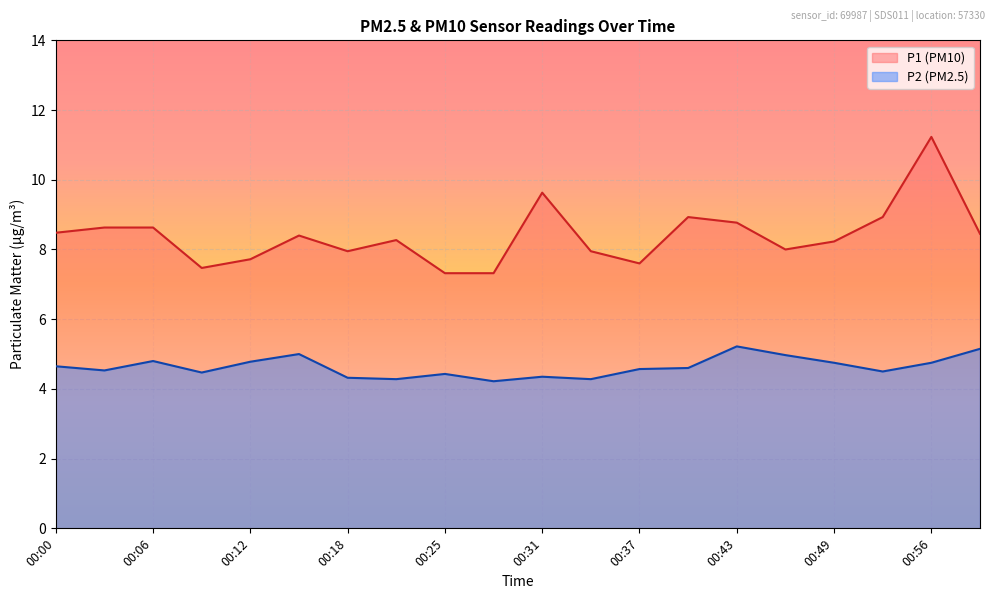

What is the average value of the P2 series?

4.6